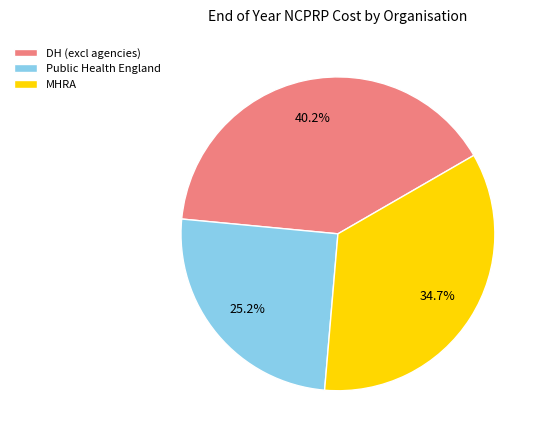

What portion of the pie excludes DH (excl agencies)?

59.8%